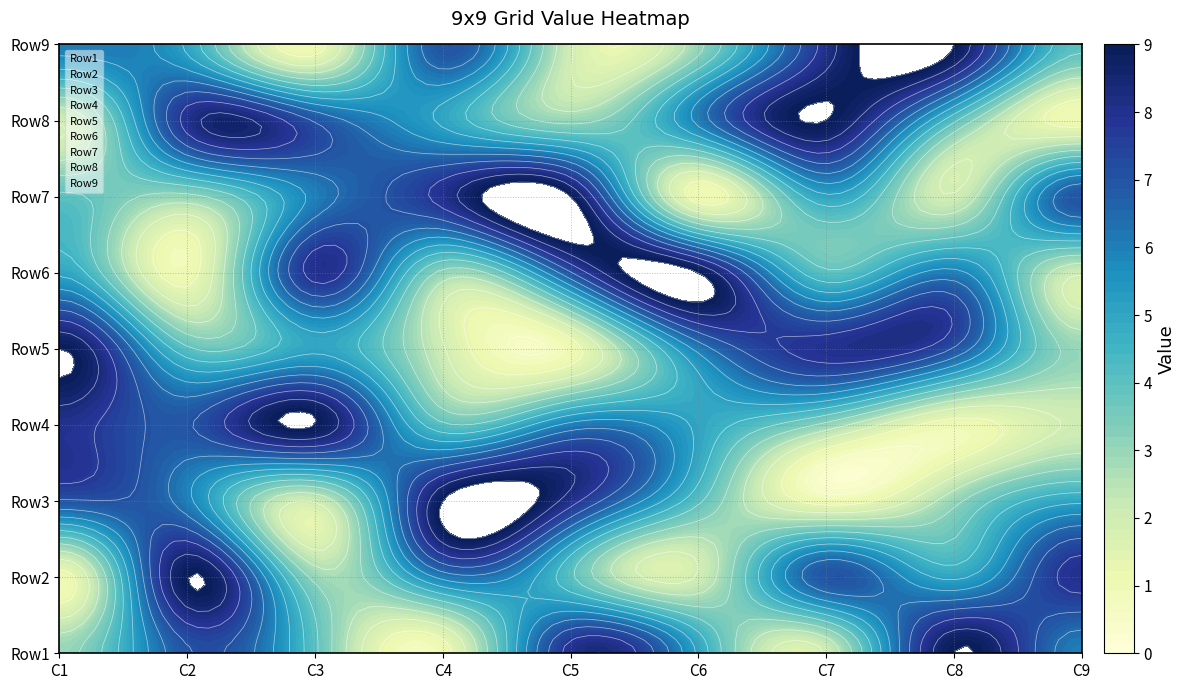

At which category is the sum across all series the highest?

C1